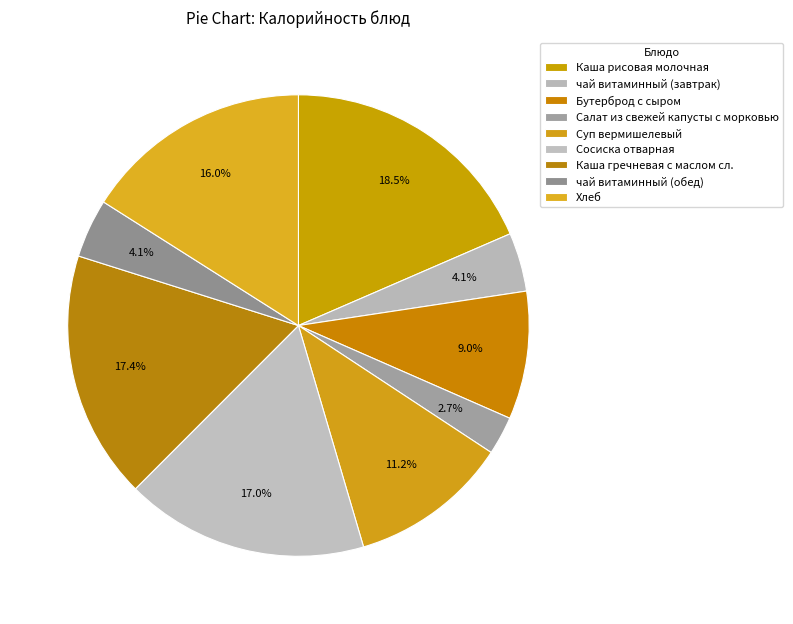

Count the number of slices in the pie.

9